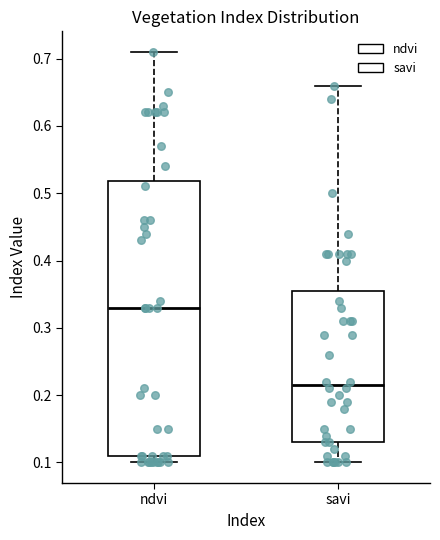

Comparing the boxes themselves (not the whiskers), which one is the tallest?

ndvi